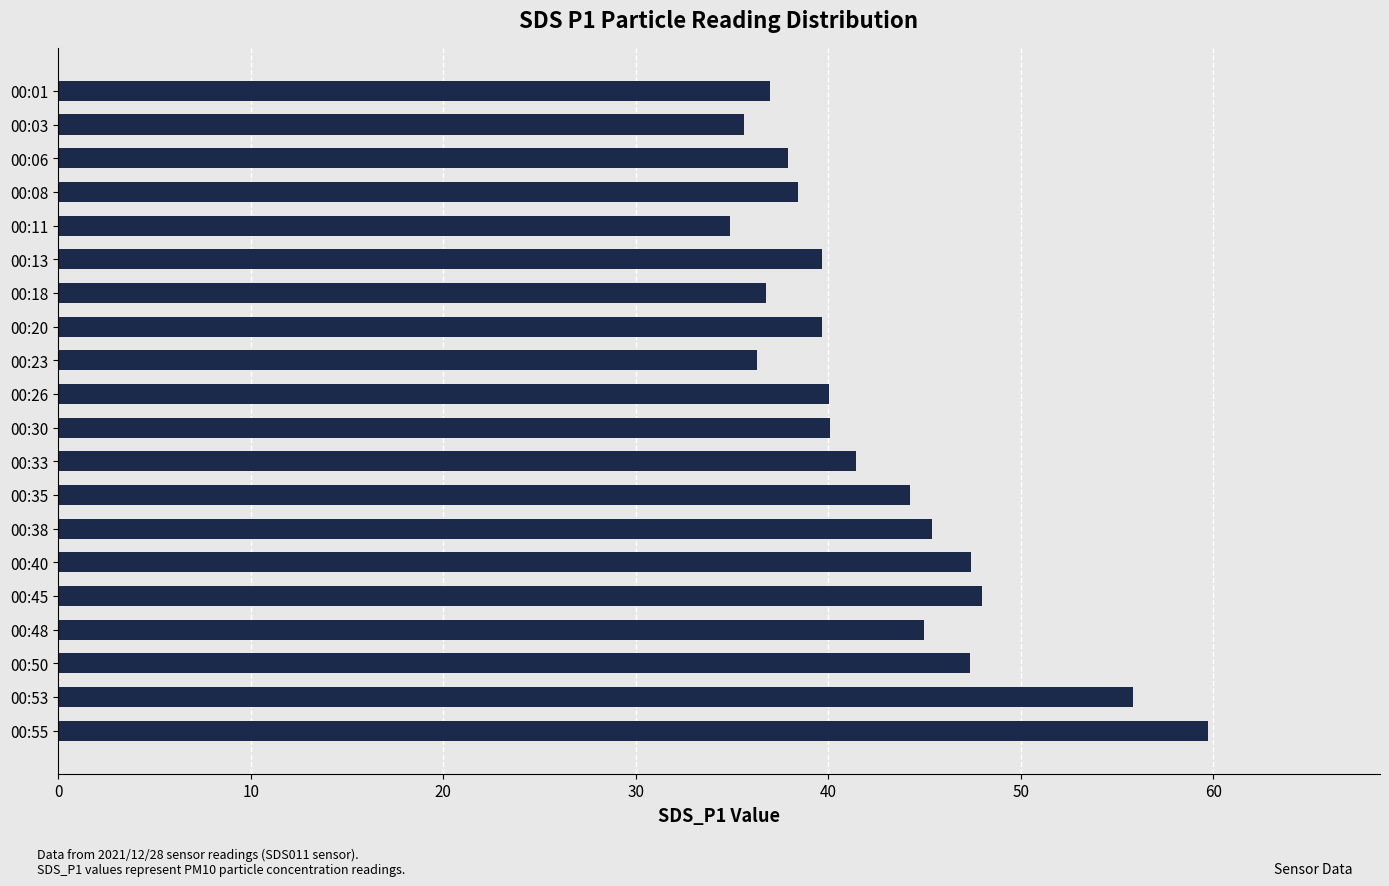

What is the change in value from 00:13 to 00:18?

-2.9